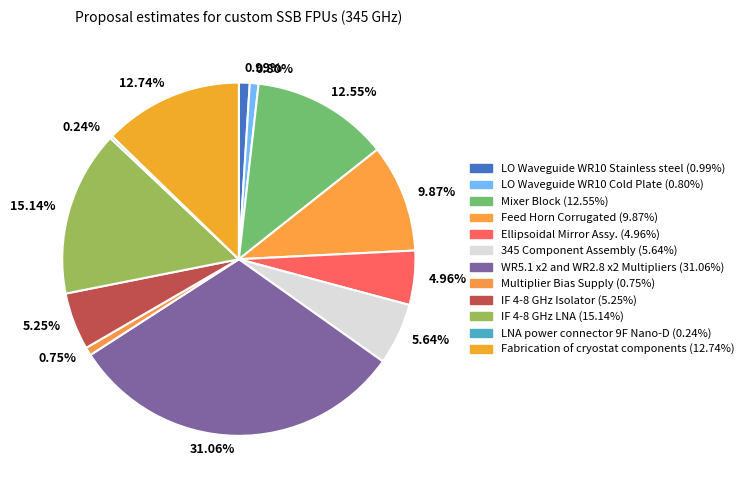

Combined, do 4.96% and 31.06% account for over 50%?

No